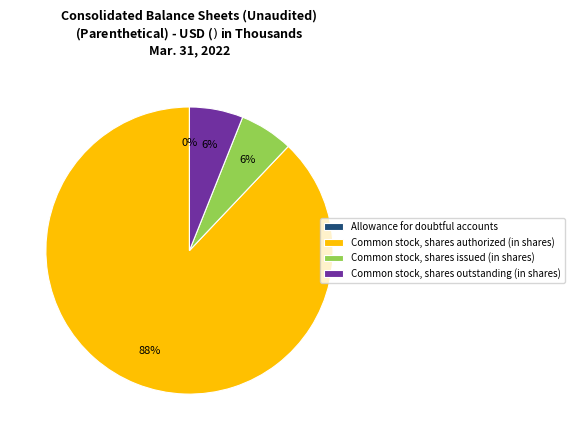

To the nearest percent, what is the average slice percentage?

25%